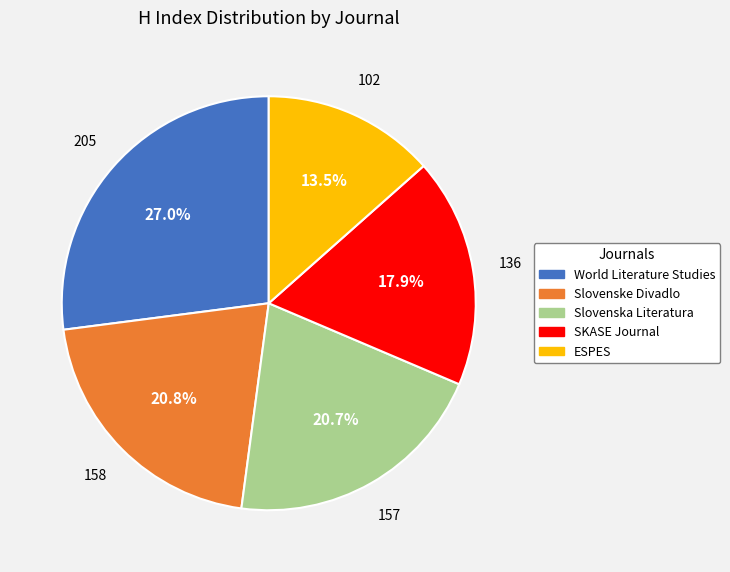

To the nearest percent, what is the difference between the SKASE Journal and Slovenske Divadlo slice percentages?

3%